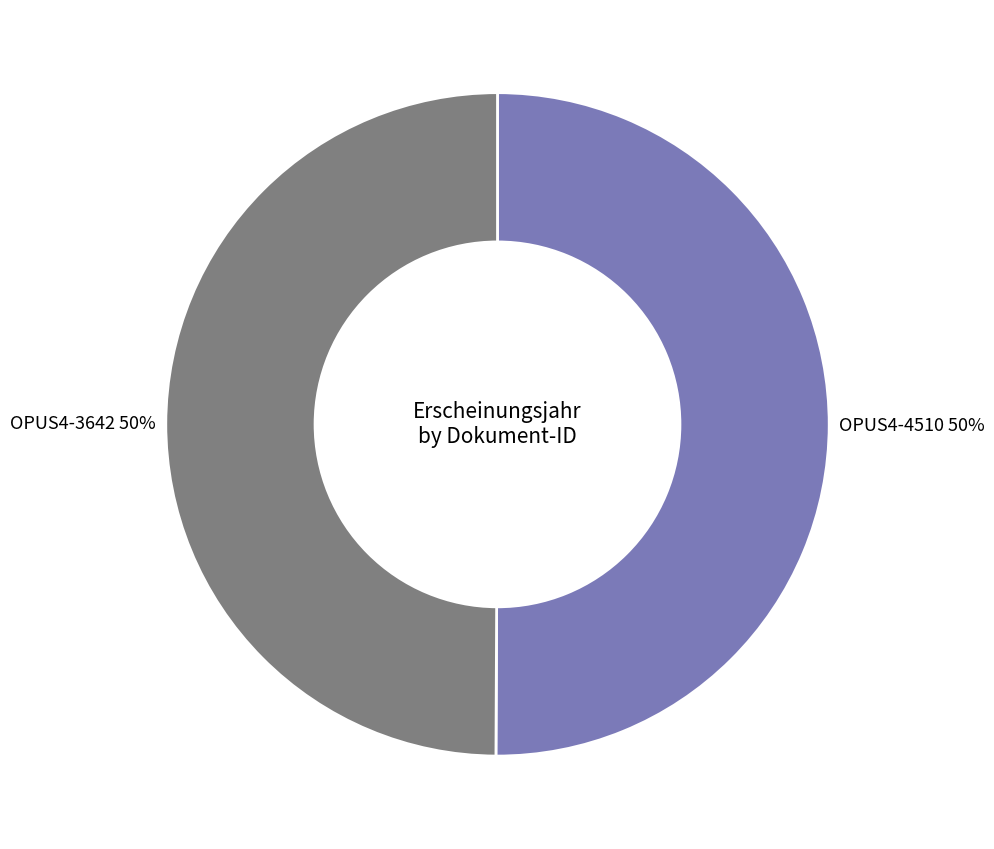

To the nearest percent, what is the combined percentage of OPUS4-3642 and OPUS4-4510?

100%